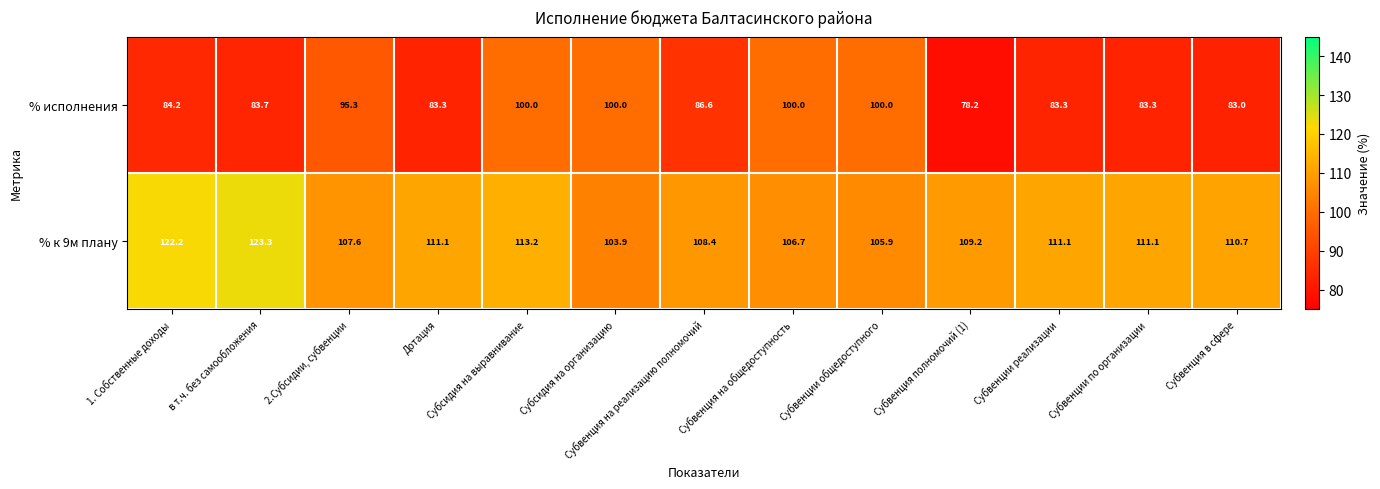

Which series changed the most between 2.Субсидии, субвенции and Субвенция на общедоступность?

% исполнения